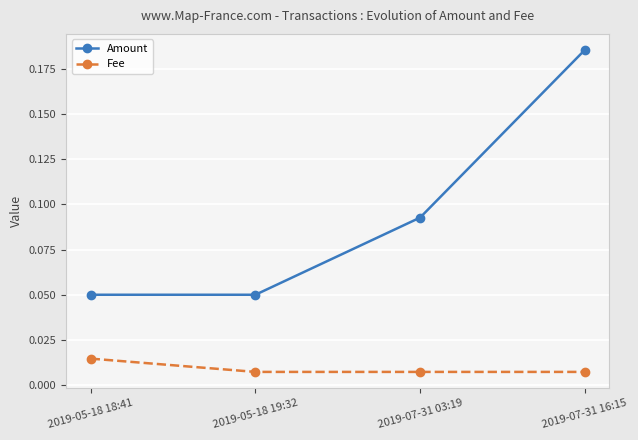

What position from the left is 2019-07-31 16:15?

4